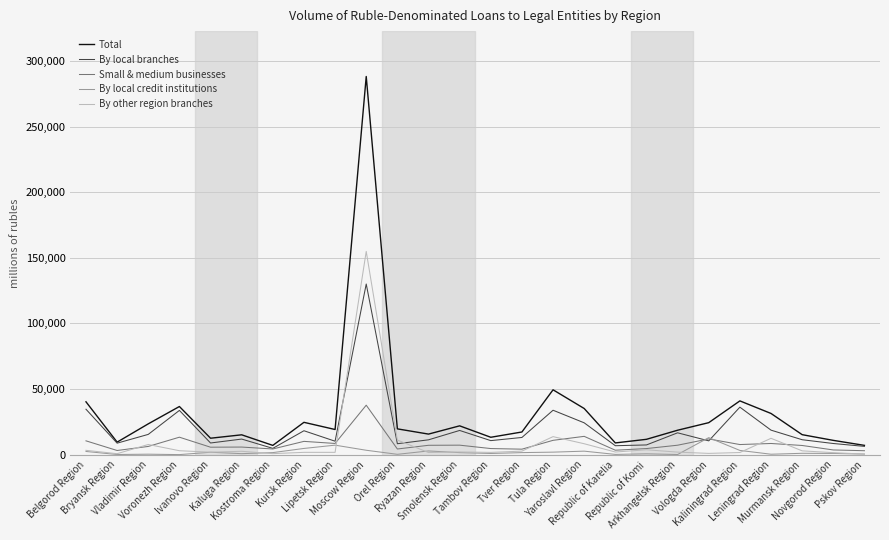

Which series has the largest total across all categories?

Total